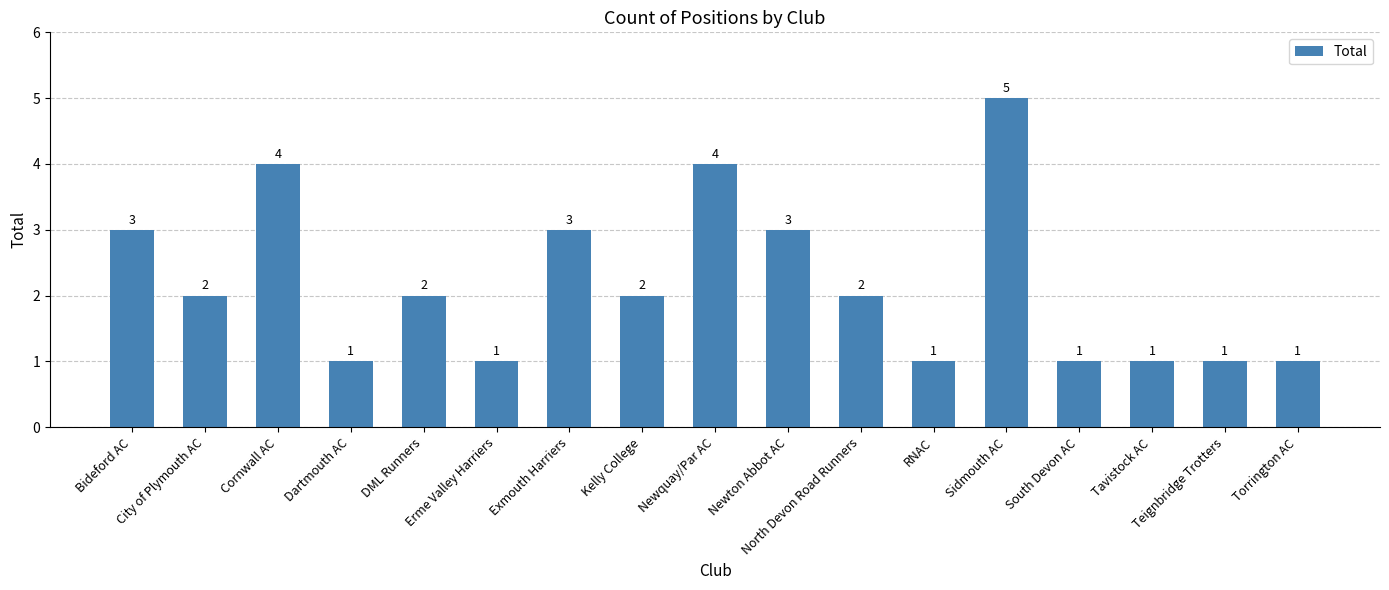

Reading left to right, what are all the values shown in this chart?

Bideford AC=3	City of Plymouth AC=2	Cornwall AC=4	Dartmouth AC=1	DML Runners=2	Erme Valley Harriers=1	Exmouth Harriers=3	Kelly College=2	Newquay/Par AC=4	Newton Abbot AC=3	North Devon Road Runners=2	RNAC=1	Sidmouth AC=5	South Devon AC=1	Tavistock AC=1	Teignbridge Trotters=1	Torrington AC=1